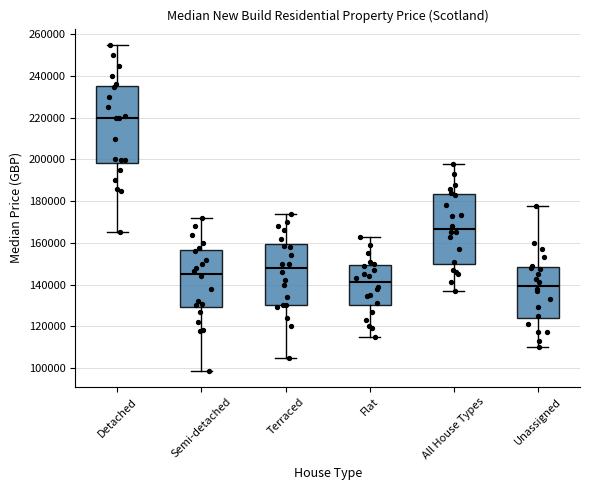

Where does the lower whisker of the box for Detached end on the y-axis? The values are not printed on the chart, so give them approximately, as read against the axis.

166000